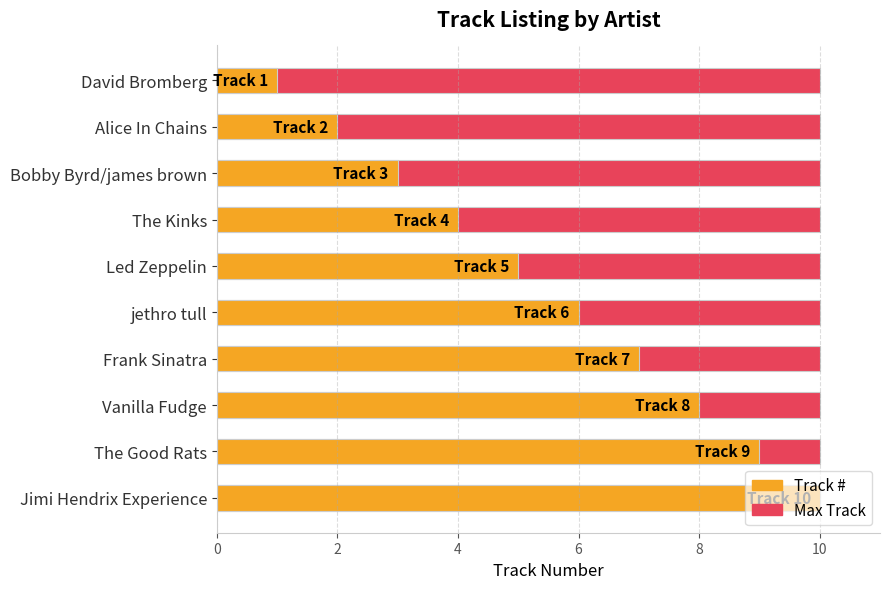

How many bars are there in total?

20